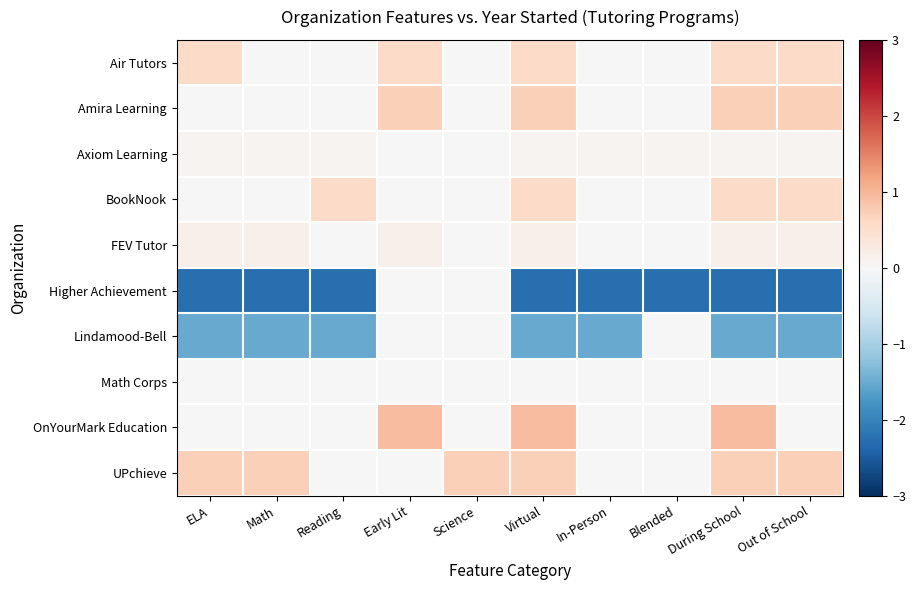

List the series in order of their peak value, lowest first.

Higher Achievement, Lindamood-Bell, Math Corps, Axiom Learning, FEV Tutor, Air Tutors, BookNook, Amira Learning, UPchieve, OnYourMark Education